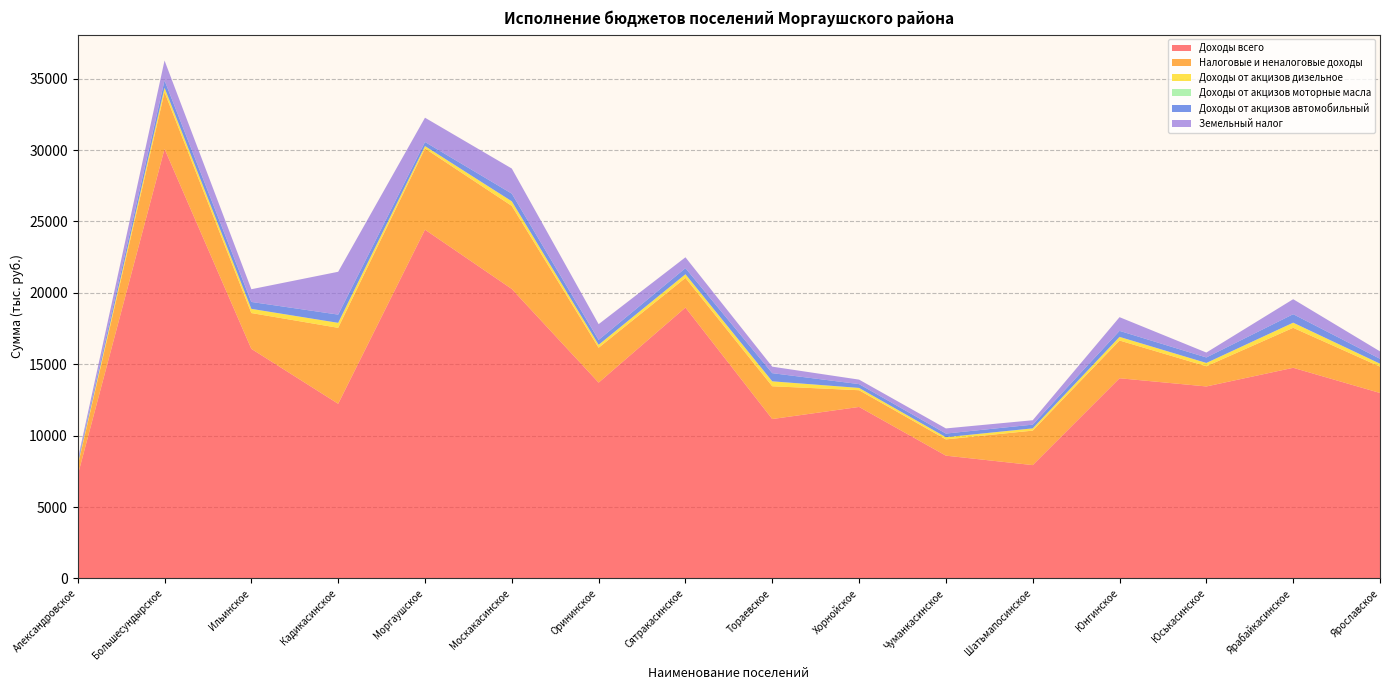

Reading right to left, extract all data points from this chart.

Доходы всего: 12987.8	14751.5	13444.9	14019.0	7935.9	8597.5	12010.4	11162.3	18971.8	13714.6	20272.3	24426.5	12232.0	16078.2	30082.5	7216.9
Налоговые и неналоговые доходы: 1846.0	2801.0	1414.1	2642.8	2414.8	1138.7	1169.7	2296.1	2075.5	2441.8	5816.6	5684.1	5319.6	2508.0	3972.4	663.8
Доходы от акцизов дизельное: 204.4	355.8	229.8	252.1	156.7	152.5	159.9	342.1	255.2	205.5	320.9	170.5	345.3	290.2	307.1	107.0
Доходы от акцизов моторные масла: 2.2	3.8	2.5	2.7	1.7	1.6	1.7	3.7	2.7	2.2	3.4	1.8	3.7	3.1	3.3	1.1
Доходы от акцизов автомобильный: 341.4	594.3	383.8	421.0	261.8	254.7	267.1	571.4	426.3	343.2	536.0	284.8	576.7	484.7	513.0	178.7
Земельный налог: 520.0	1050.0	345.0	960.0	307.0	359.7	314.0	455.0	760.0	1100.0	1758.0	1700.0	3000.0	890.0	1395.0	147.0